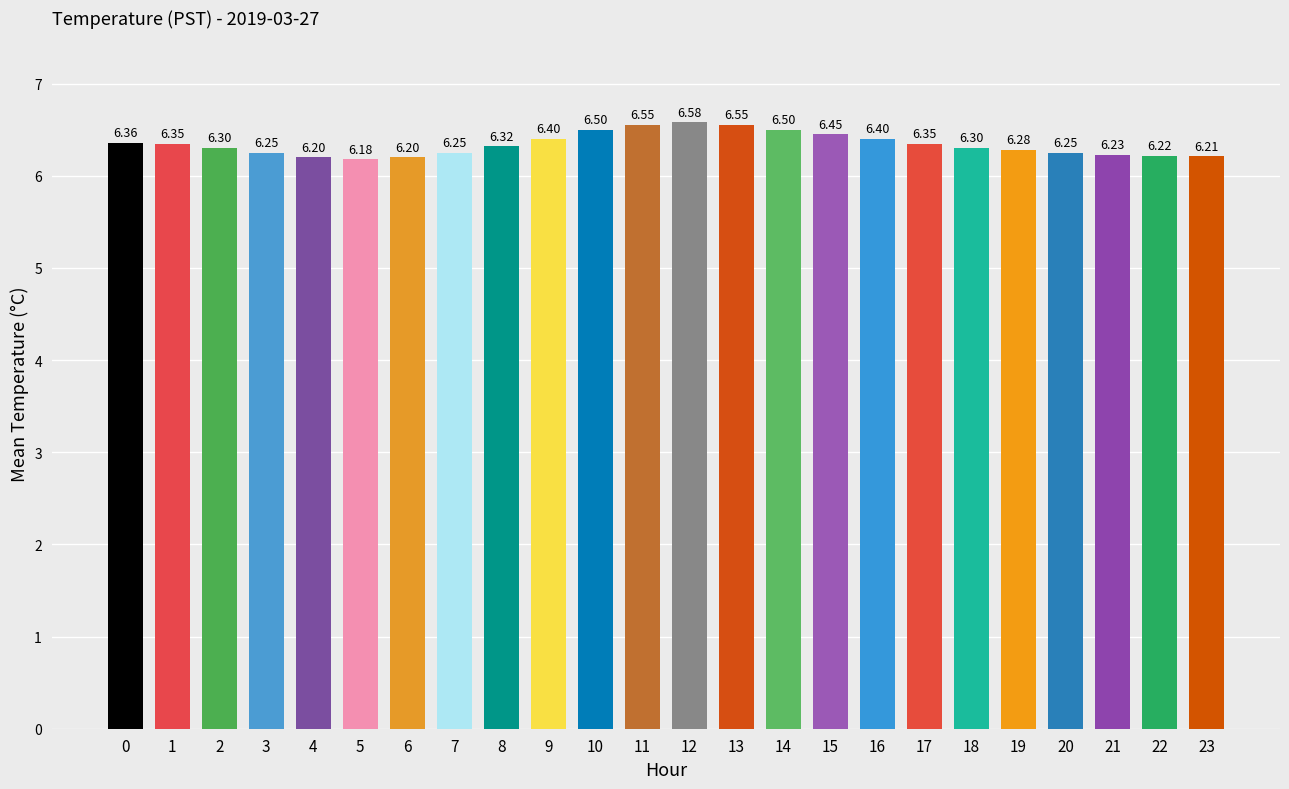

Are the bars grouped side by side (vs. stacked)?

No